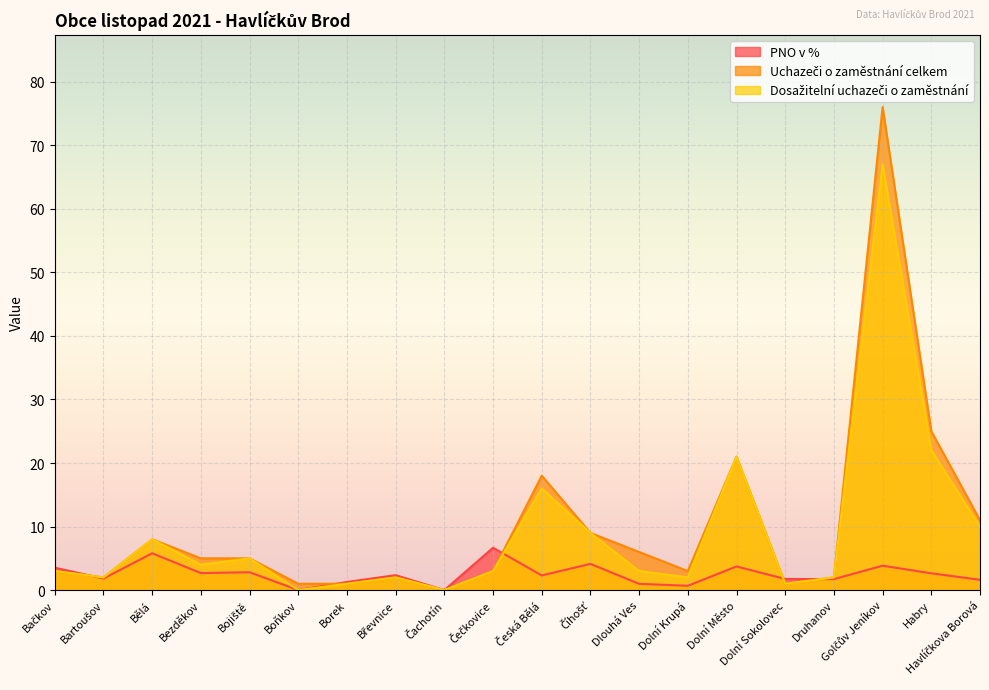

What are all the series names shown in the legend?

PNO v %, Uchazeči o zaměstnání celkem, Dosažitelní uchazeči o zaměstnání